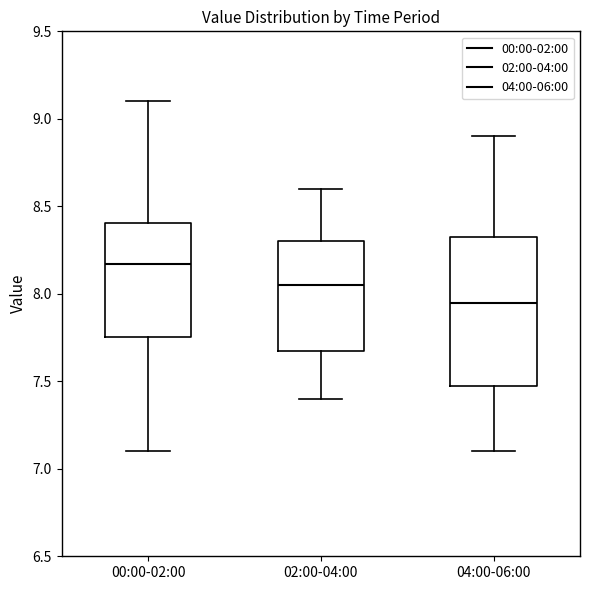

Which box has the highest median line?

00:00-02:00